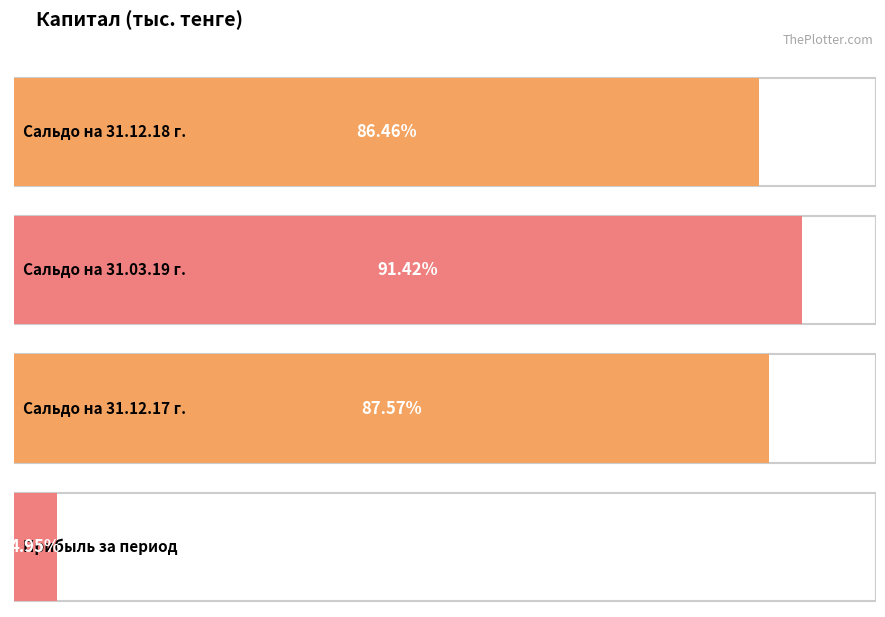

At which category does the chart reach its peak across all series?

Сальдо на 31.03.19 г.